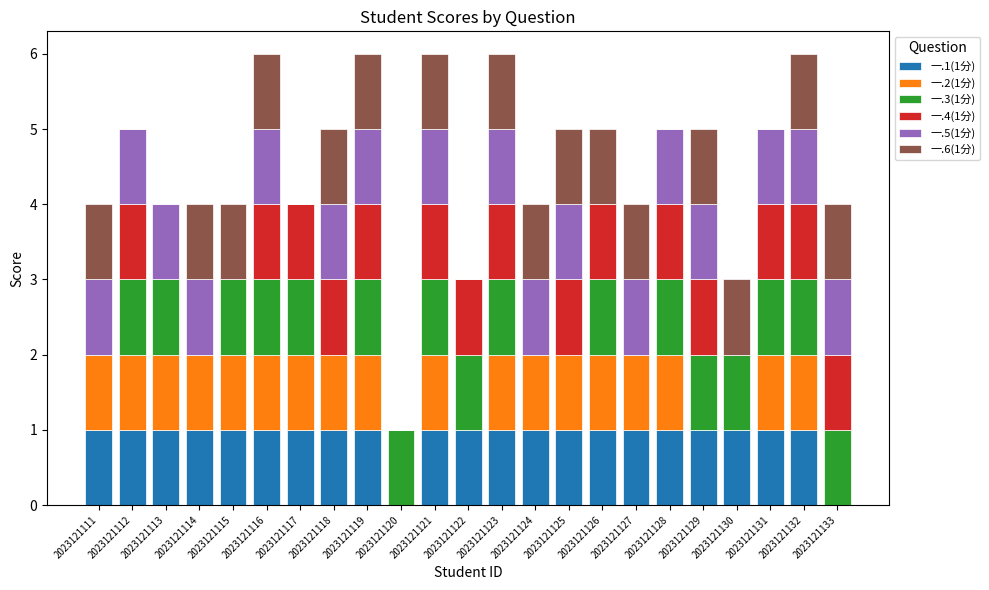

Is it true that 一.1(1分) equals 1 at 2023121128?

True